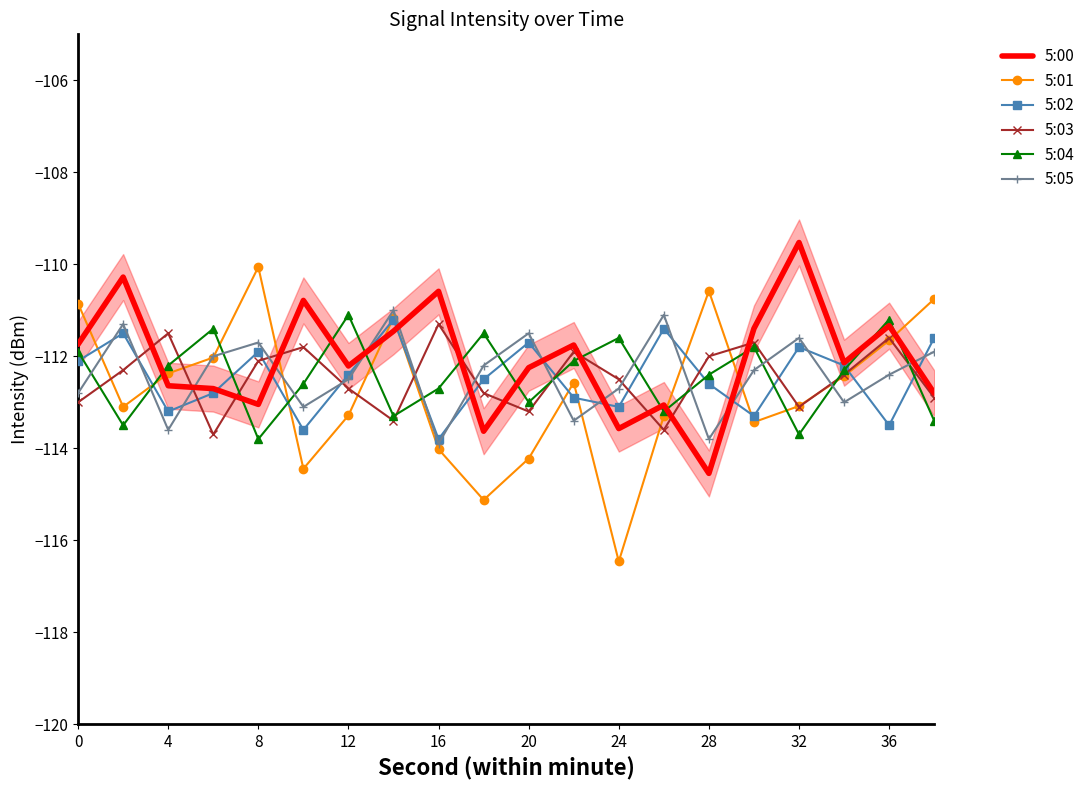

Which series has the widest spread of values?

5:01